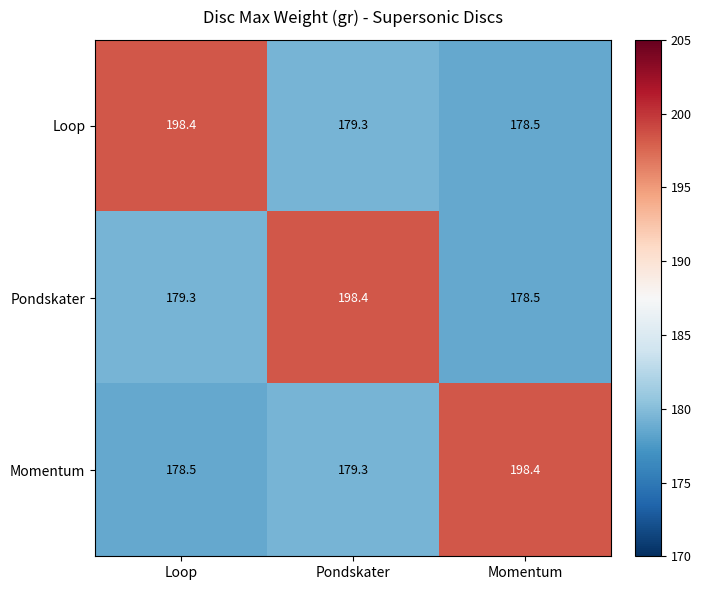

What is the sum of all Pondskater values?

556.2